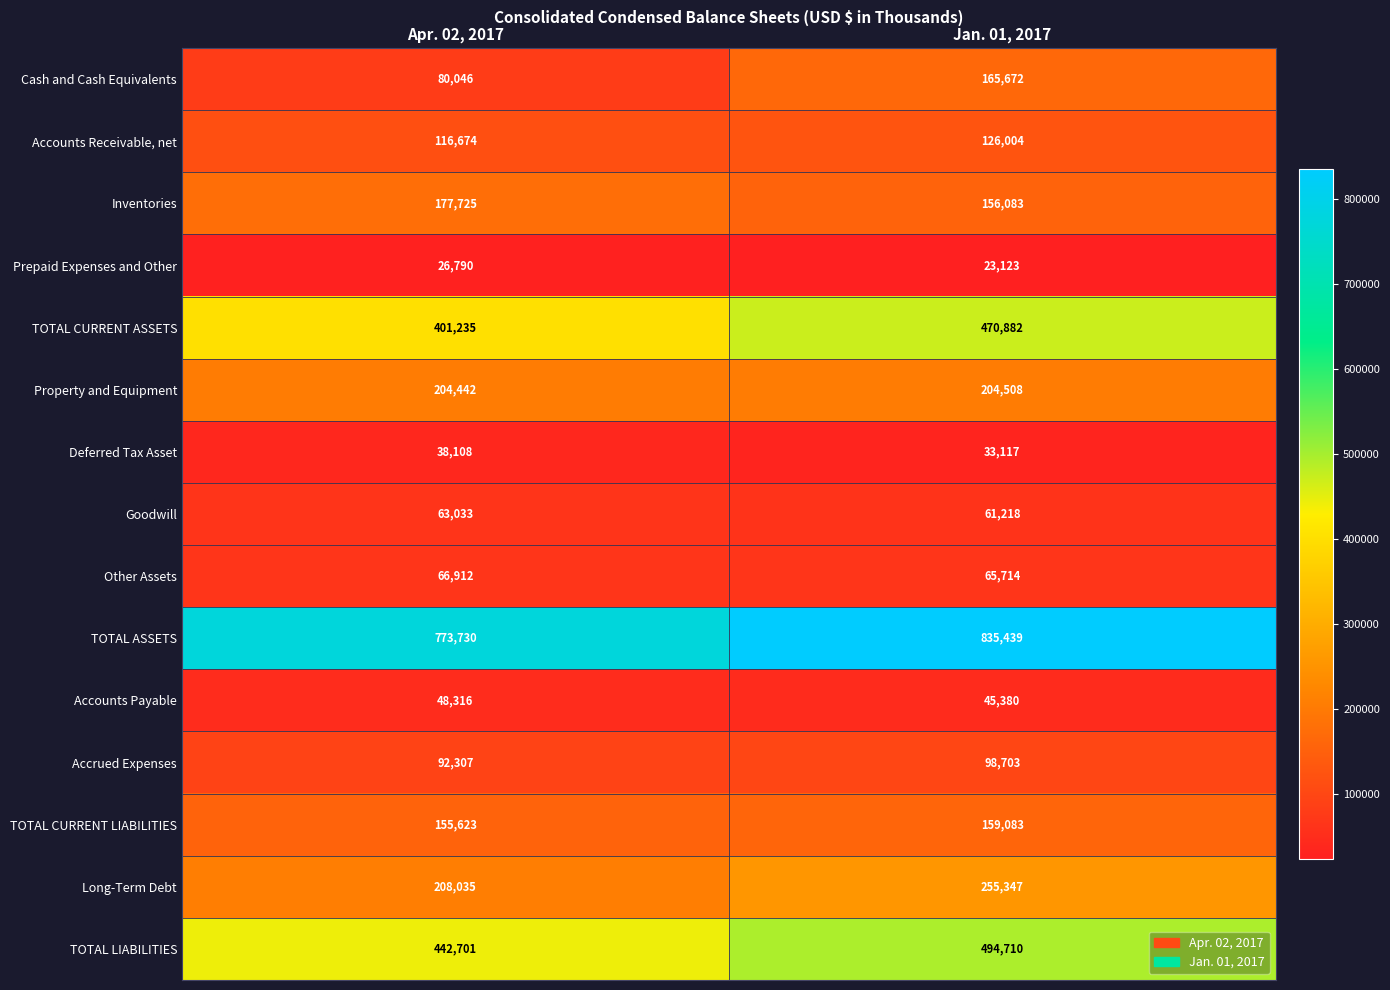

What is the difference between the maximum and minimum values in the TOTAL ASSETS series?

61709